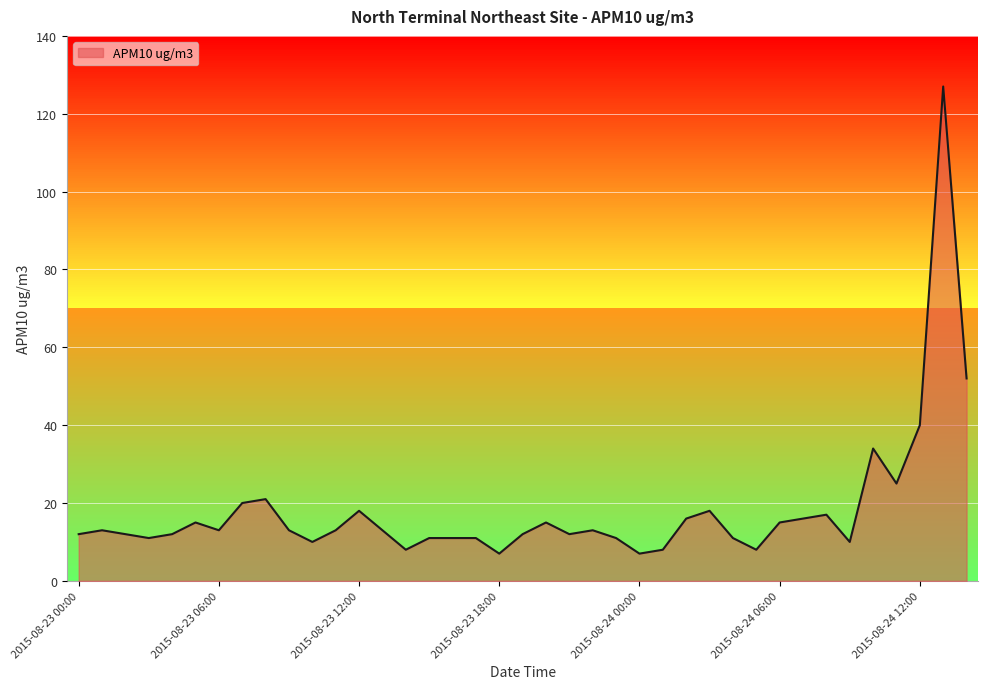

Reading left to right, list all the values displayed in this chart.

2015-08-23 00:00=12	2015-08-23 01:00=13	2015-08-23 02:00=12	2015-08-23 03:00=11	2015-08-23 04:00=12	2015-08-23 05:00=15	2015-08-23 06:00=13	2015-08-23 07:00=20	2015-08-23 08:00=21	2015-08-23 09:00=13	2015-08-23 10:00=10	2015-08-23 11:00=13	2015-08-23 12:00=18	2015-08-23 13:00=13	2015-08-23 14:00=8	2015-08-23 15:00=11	2015-08-23 16:00=11	2015-08-23 17:00=11	2015-08-23 18:00=7	2015-08-23 19:00=12	2015-08-23 20:00=15	2015-08-23 21:00=12	2015-08-23 22:00=13	2015-08-23 23:00=11	2015-08-24 00:00=7	2015-08-24 01:00=8	2015-08-24 02:00=16	2015-08-24 03:00=18	2015-08-24 04:00=11	2015-08-24 05:00=8	2015-08-24 06:00=15	2015-08-24 07:00=16	2015-08-24 08:00=17	2015-08-24 09:00=10	2015-08-24 10:00=34	2015-08-24 11:00=25	2015-08-24 12:00=40	2015-08-24 13:00=127	2015-08-24 14:00=52